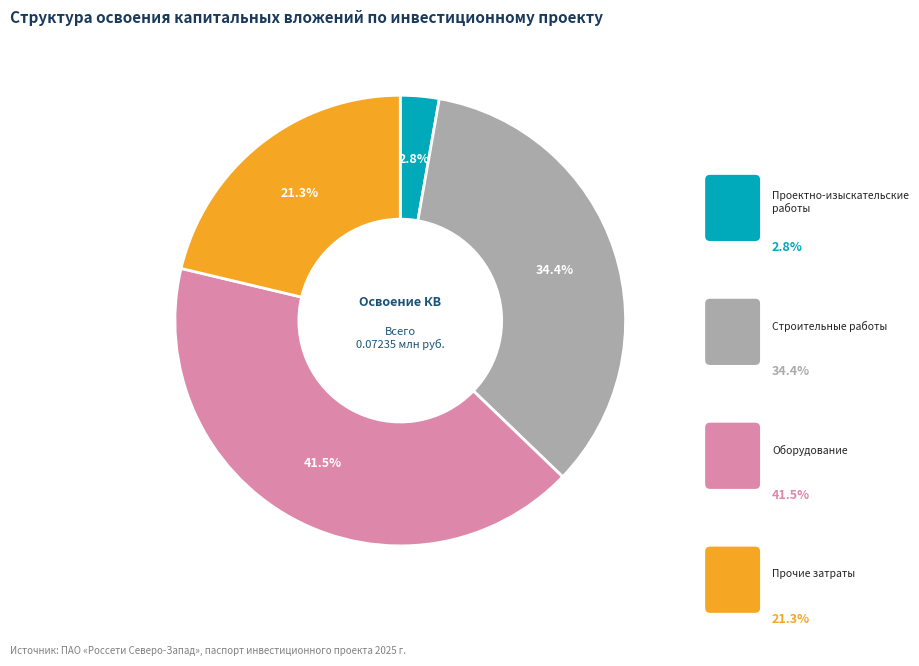

Does any single category account for the majority?

No